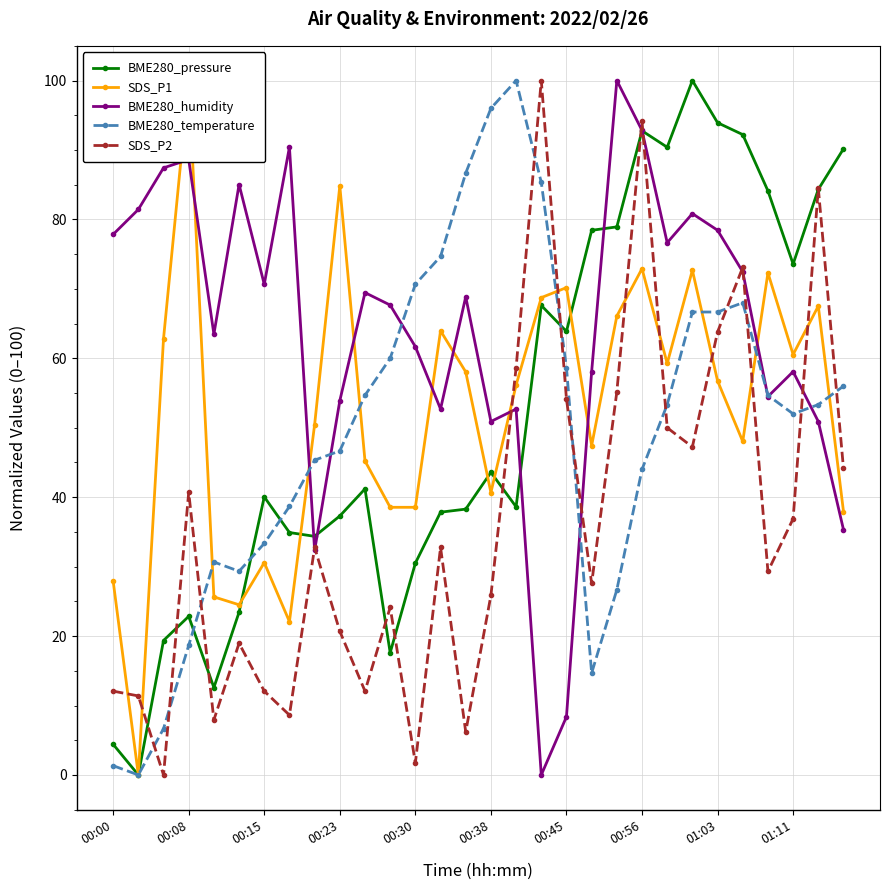

True or false: BME280_pressure has more than 2 points higher than both neighbors.

True